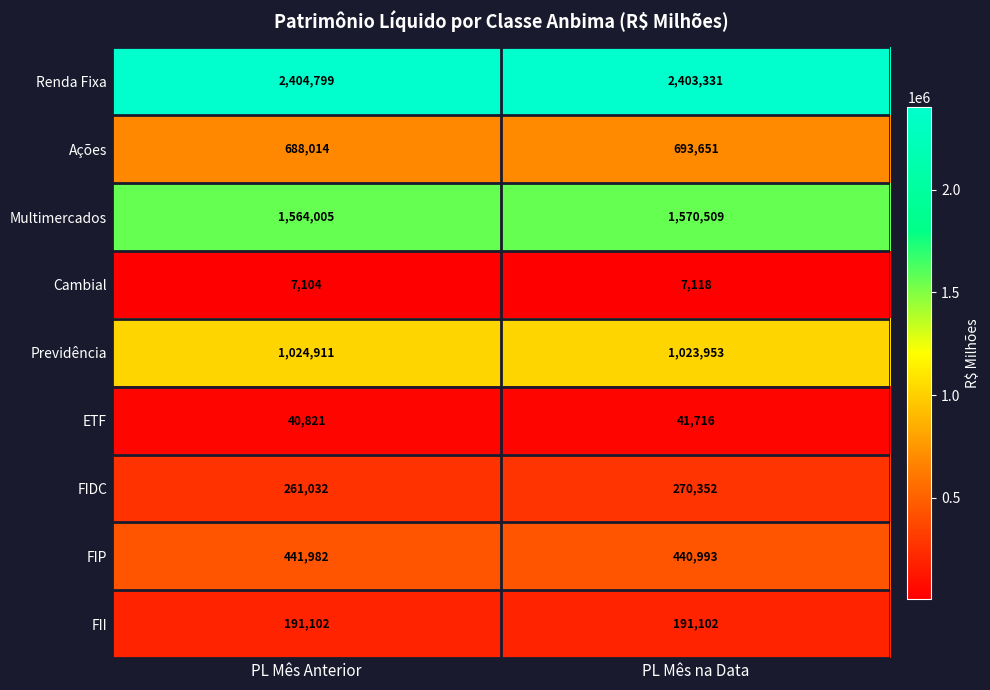

What is the maximum value shown in the chart?

2404799